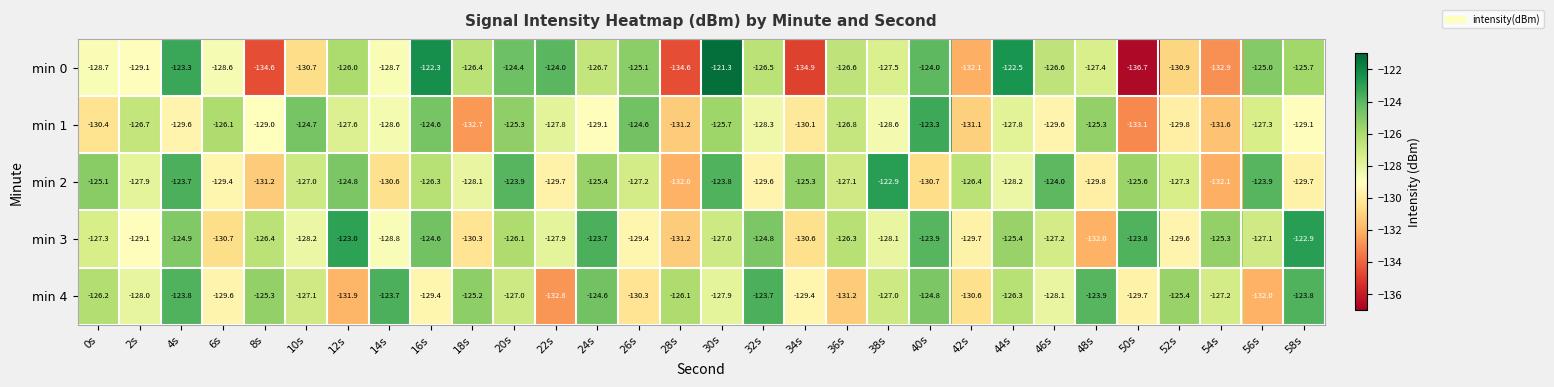

What is the greatest value displayed?

-121.3